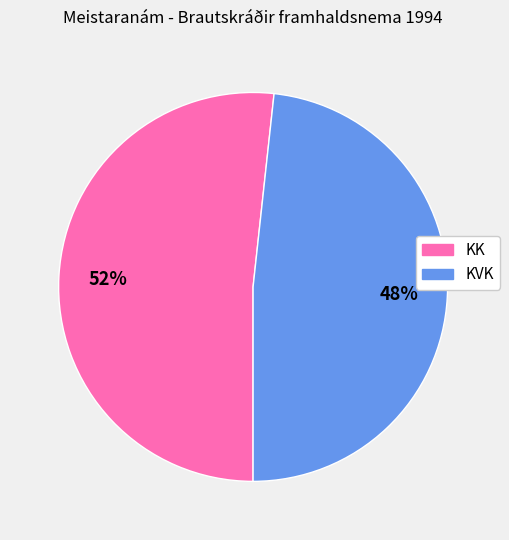

Rank the categories by value from highest to lowest.

KK, KVK